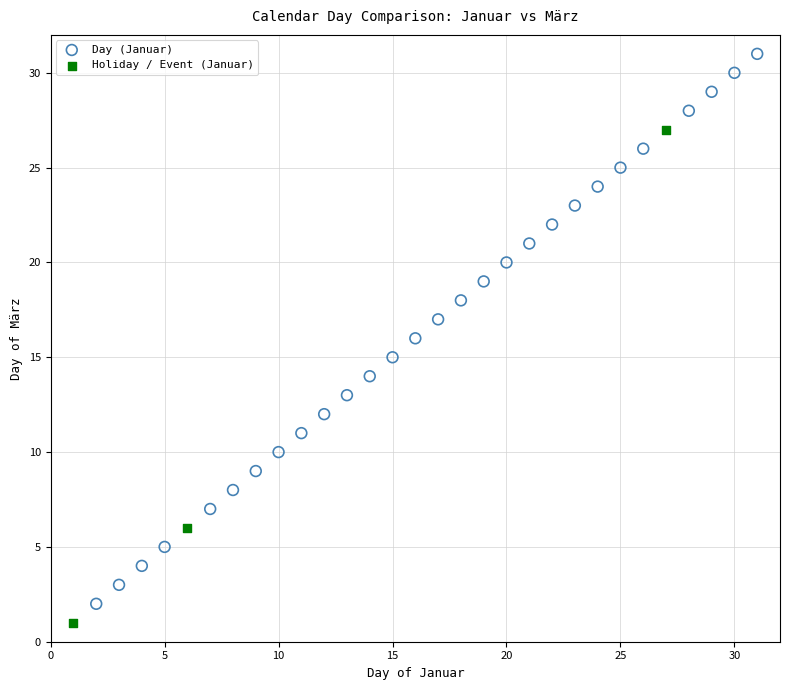

Which series reaches the maximum Y coordinate?

Day (Januar)